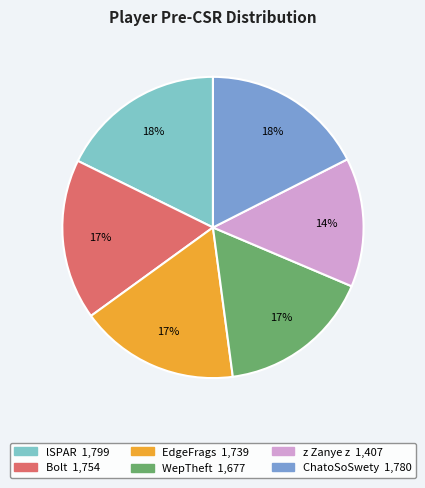

To the nearest percent, what is the average slice percentage?

17%